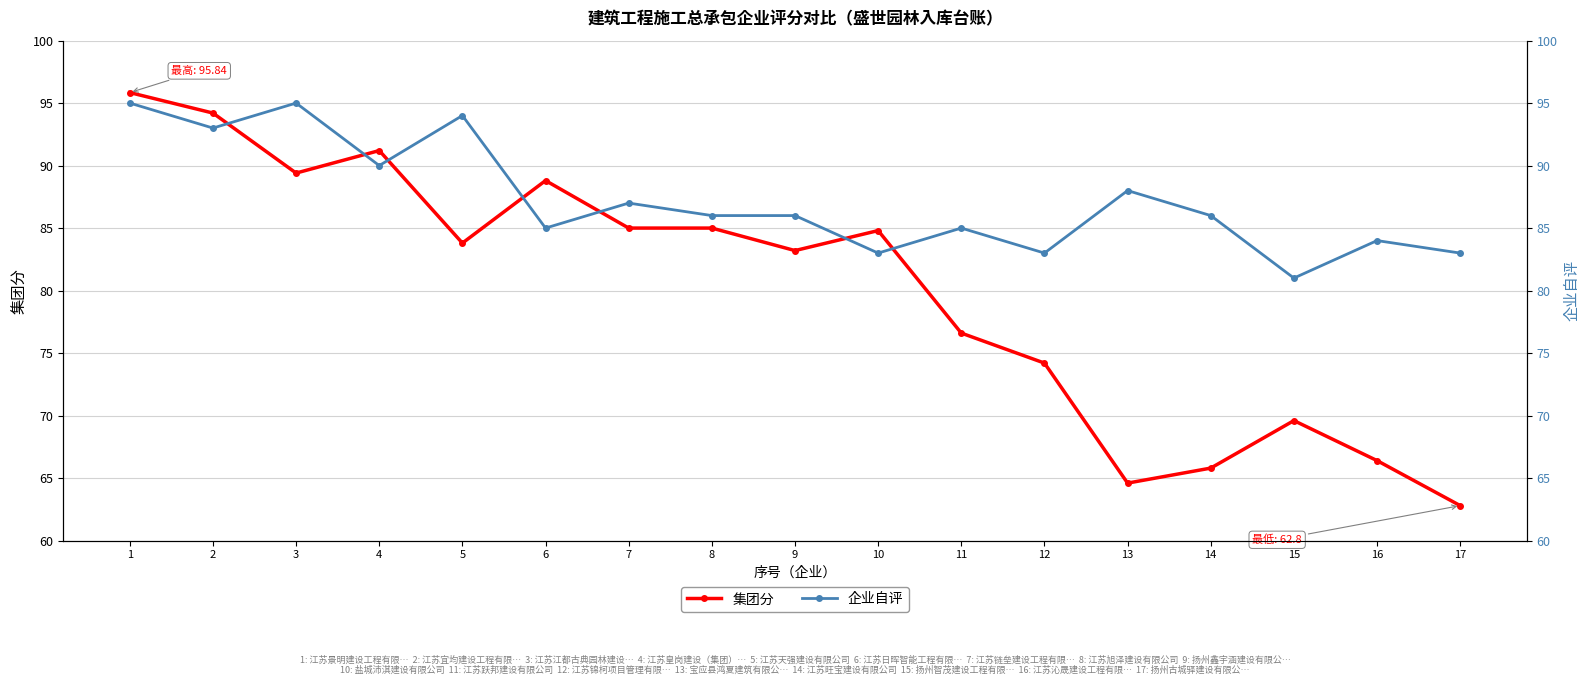

The value of 企业自评 at 2 is 93.0. True or false?

True